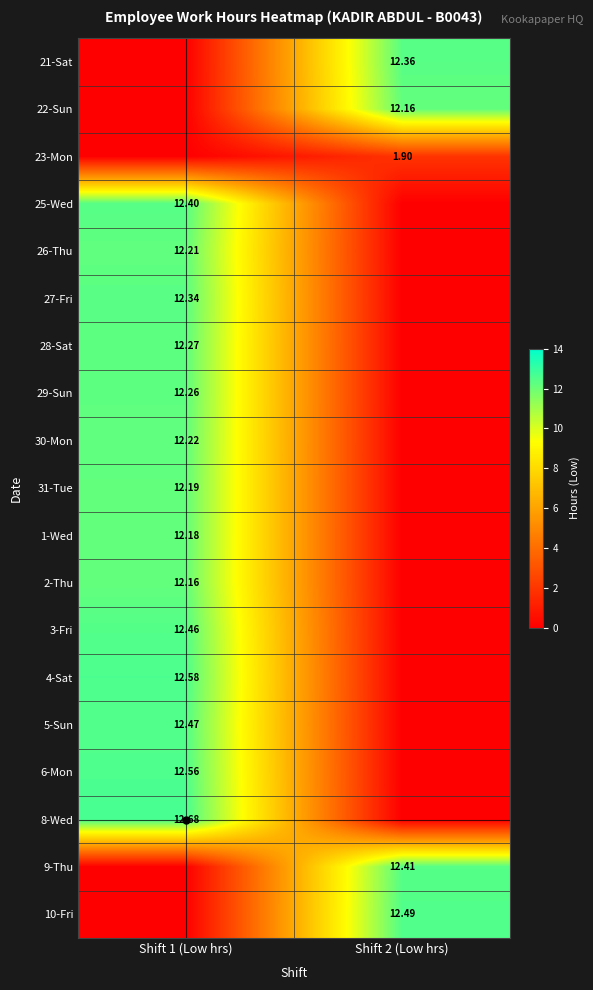

Which has a higher value, Shift 2 (Low hrs) or Shift 1 (Low hrs)?

Shift 2 (Low hrs)